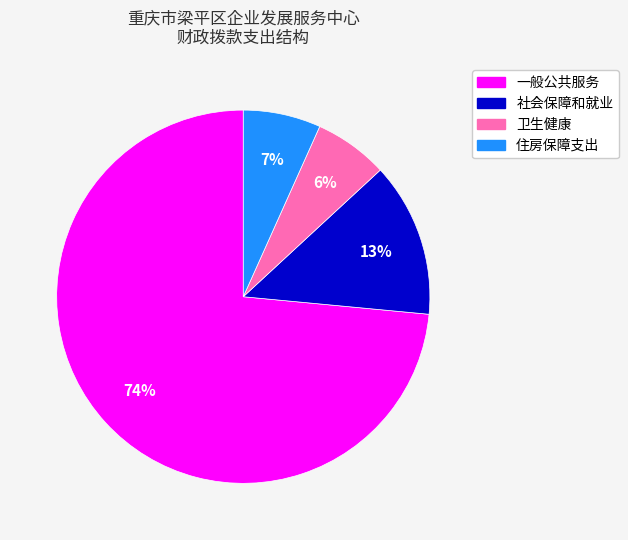

Is it true that 卫生健康 is 13% of the pie?

False